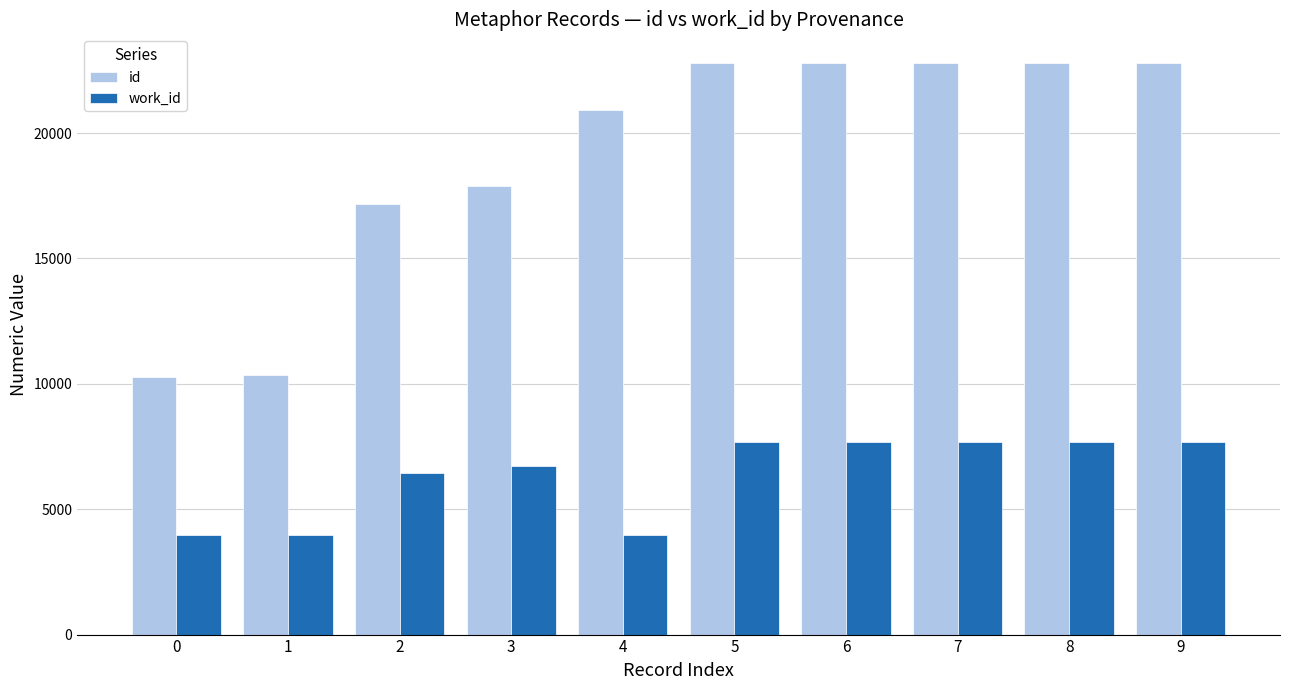

List the series in order of their overall mean, lowest first.

work_id, id